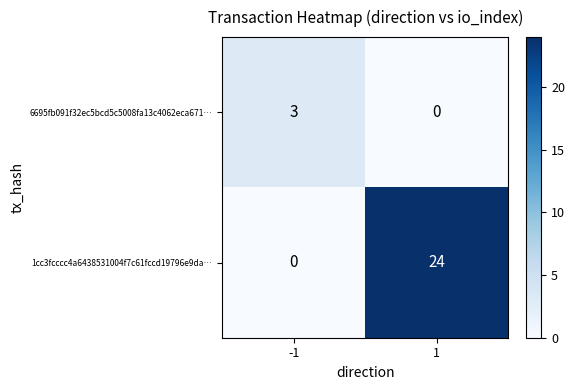

Reading right to left, what are all the values shown in this chart?

6695fb091f32ec5bcd5c5008fa13c4062eca671…: 1=0	-1=3
1cc3fcccc4a6438531004f7c61fccd19796e9da…: 1=24	-1=0